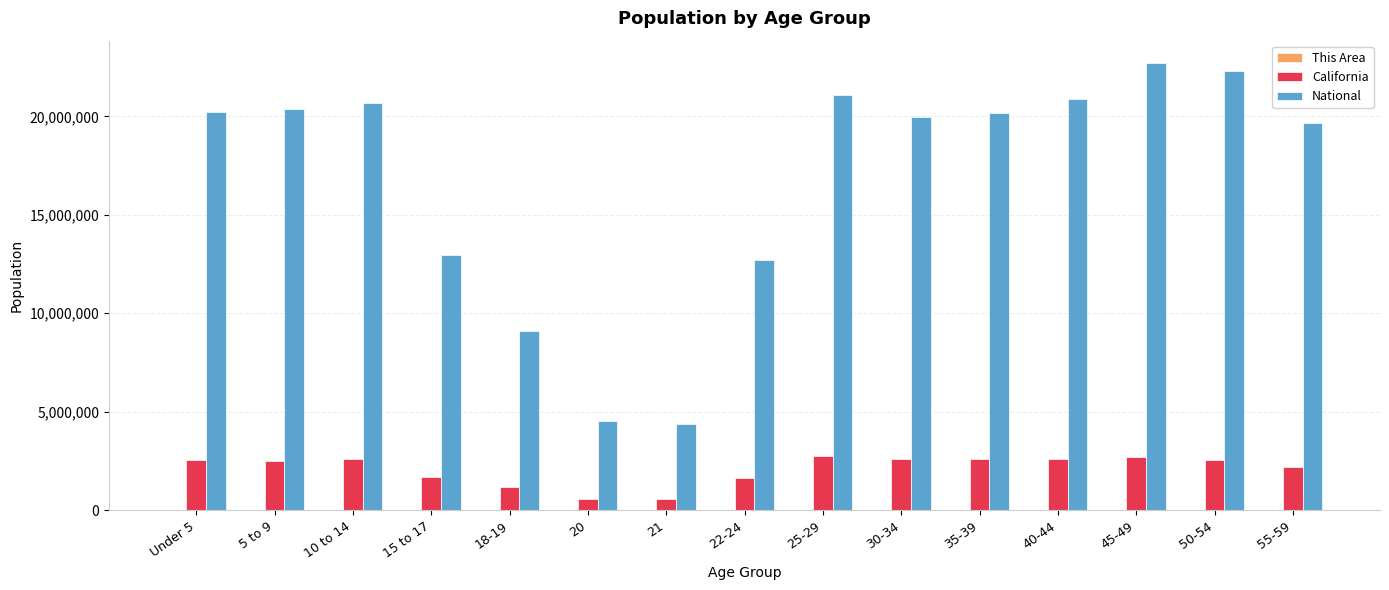

How many categories are shown in the chart?

15